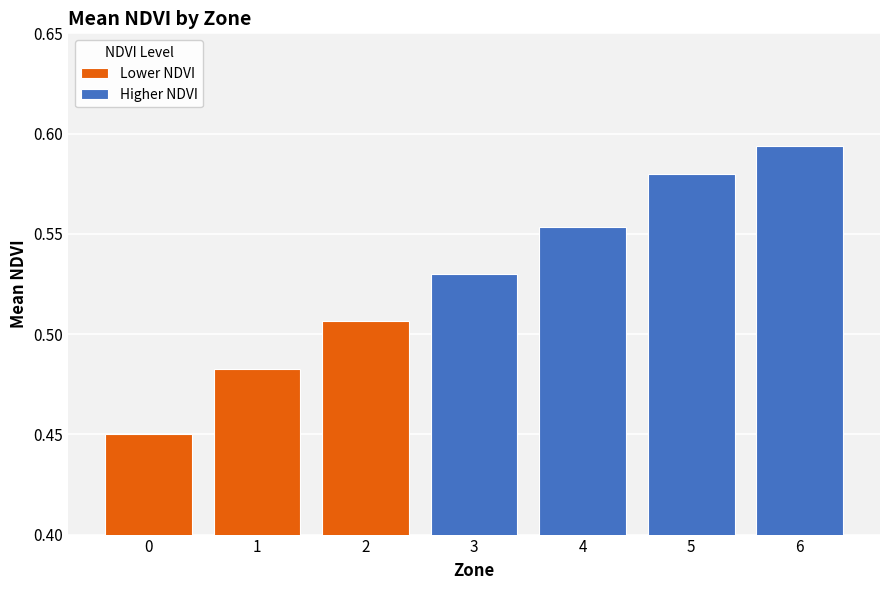

Read the value at 4.

0.6